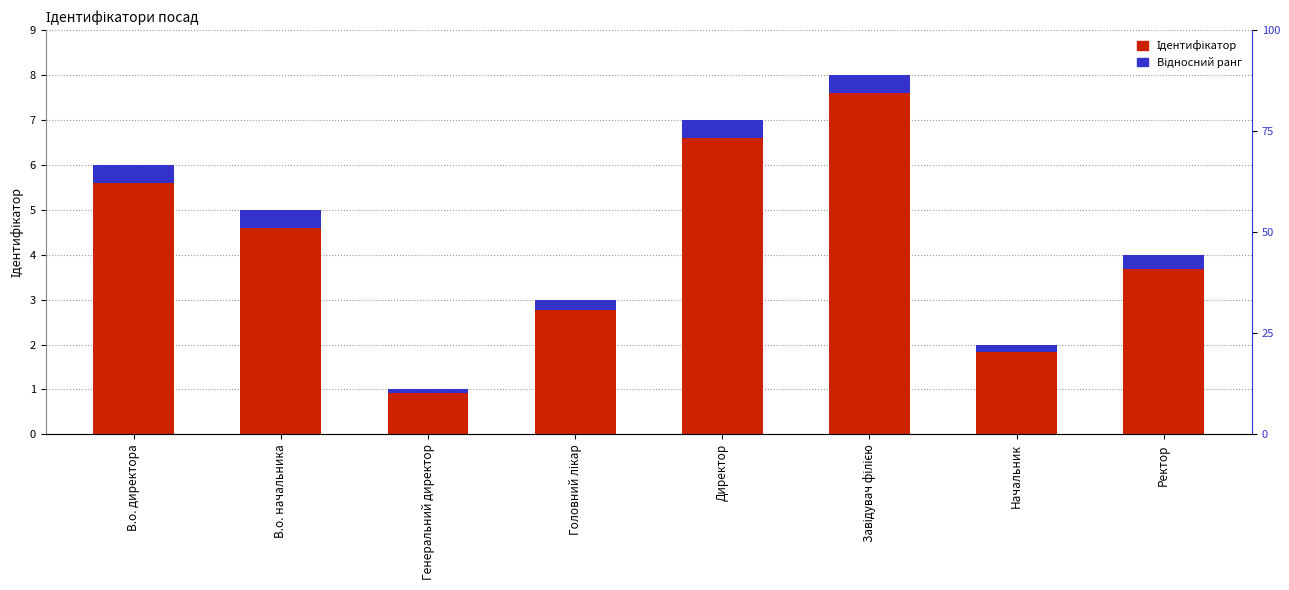

What is the spread (max minus min) of values at В.о. директора?

5.6